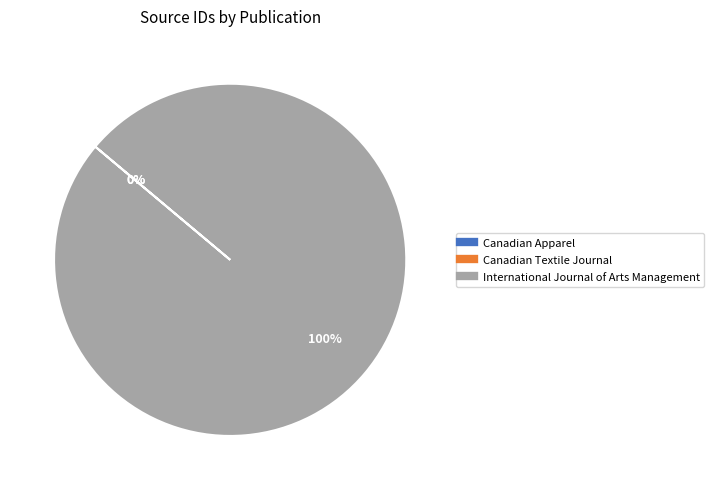

Is it true that International Journal of Arts Management is 100% of the pie?

True